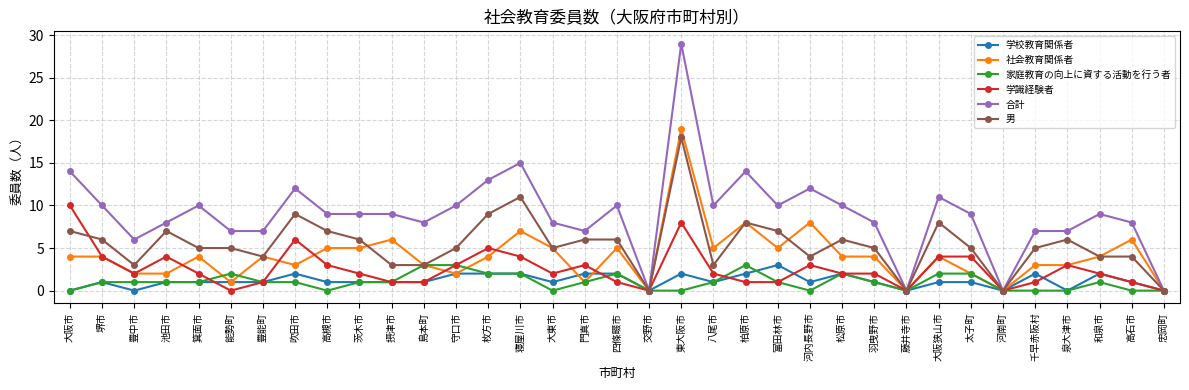

What is the sum of all 合計 values?

316